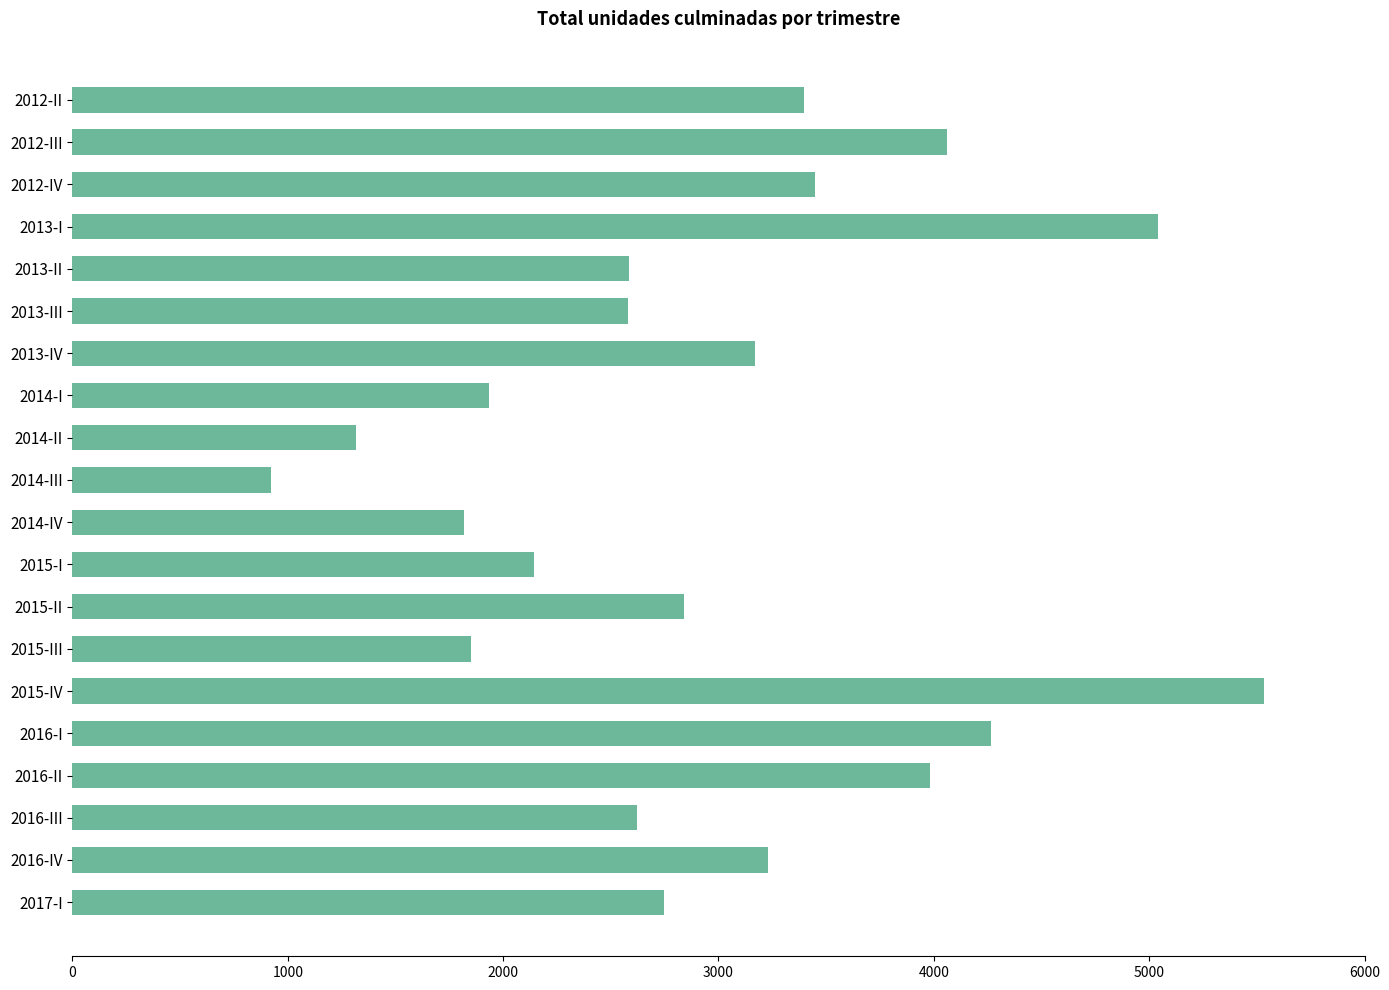

Which has a higher value, 2014-II or 2016-IV?

2016-IV